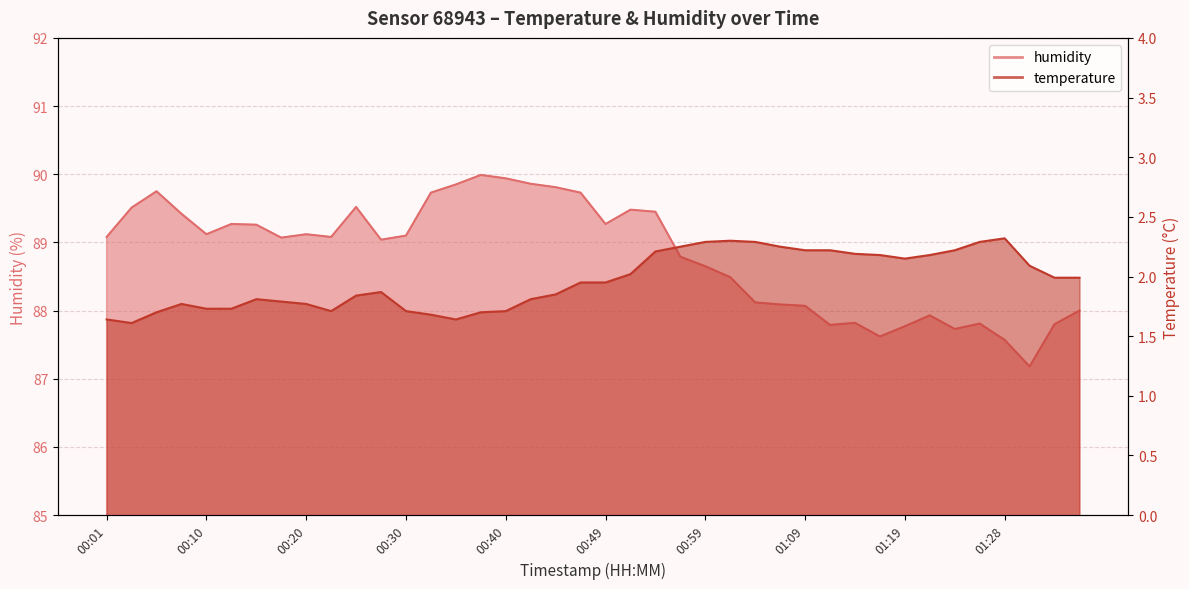

What is the sum of the temperature values at 00:57 and 01:01?

4.5